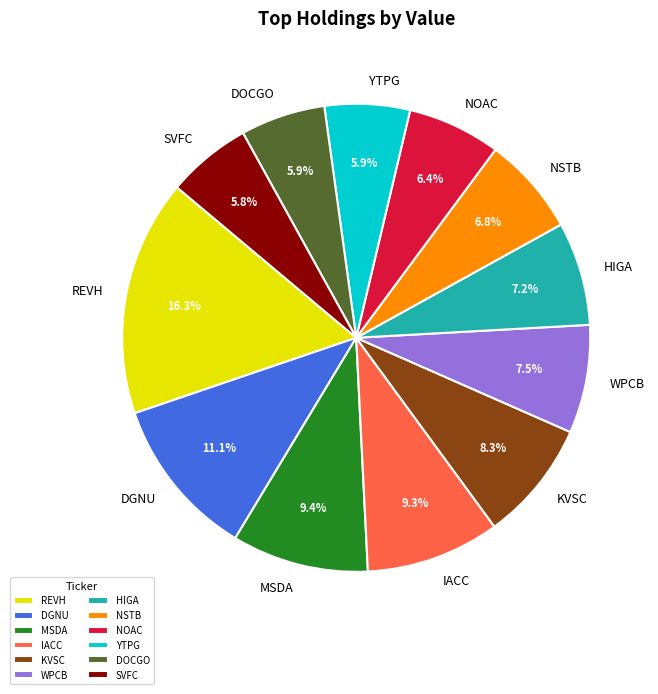

Between REVH and DOCGO, which is larger?

REVH